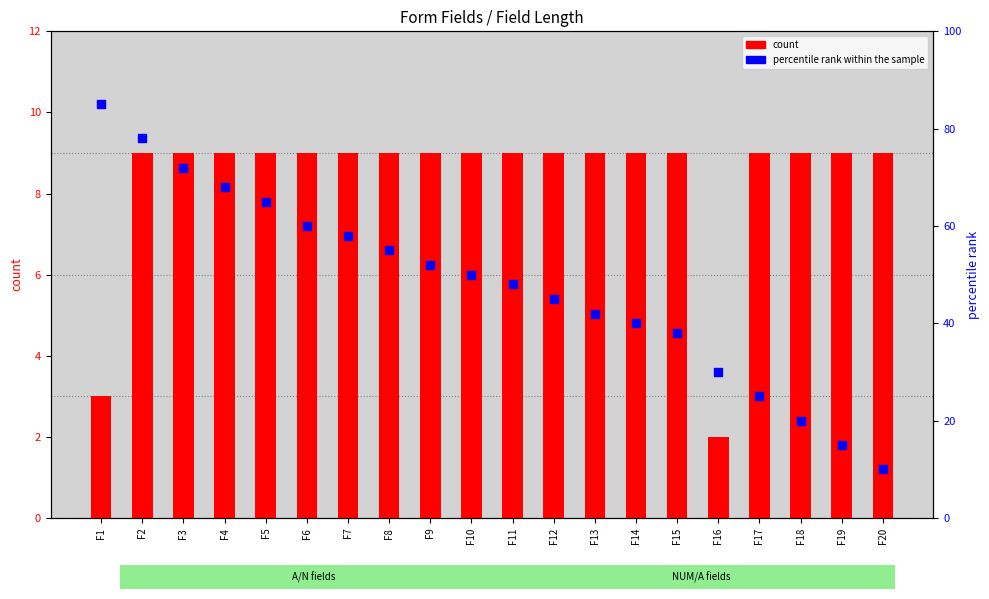

Which series has the largest total across all categories?

percentile rank within the sample